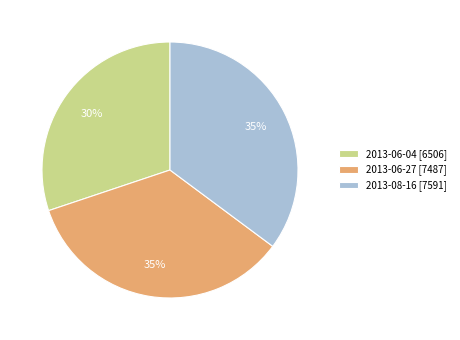

To the nearest percent, what is the combined percentage of 2013-08-16 [7591] and 2013-06-27 [7487]?

70%